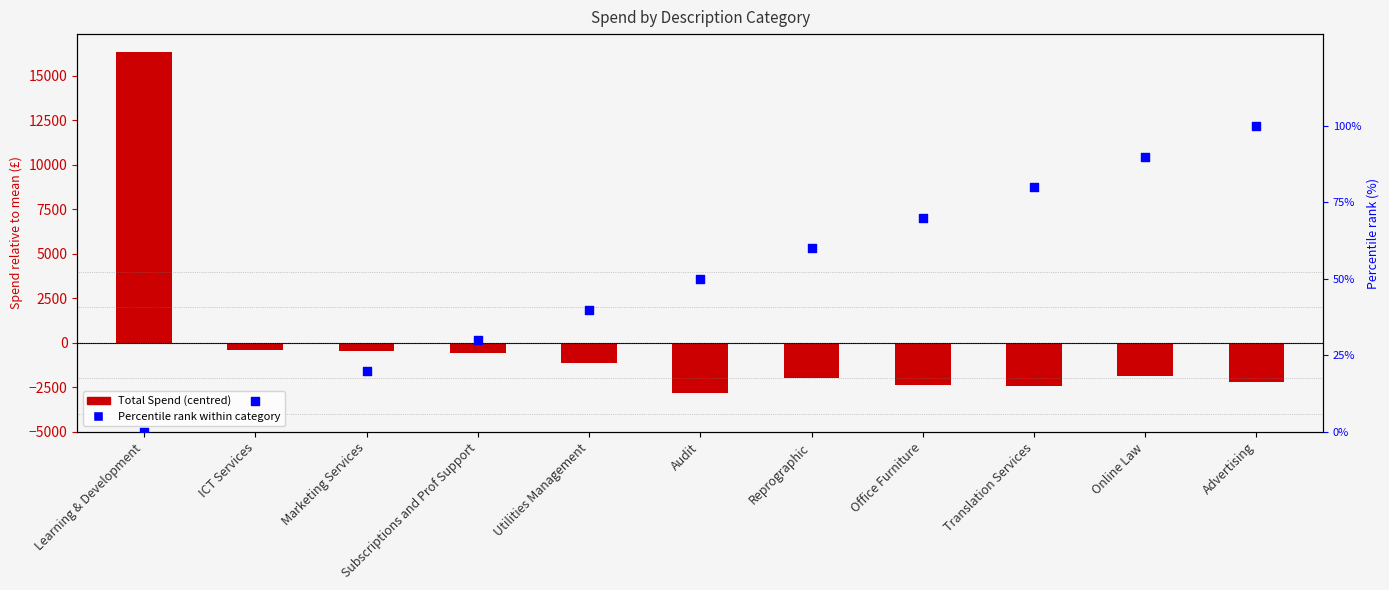

What are all the series names shown in the legend?

Total Spend (centred), Percentile rank within category